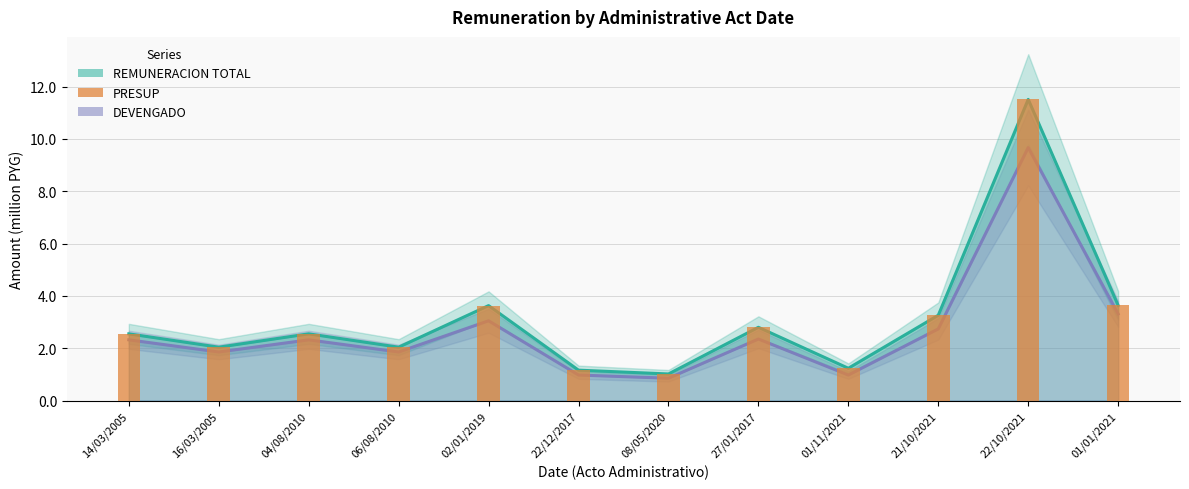

What is the spread (max minus min) of values at 01/11/2021?

0.3